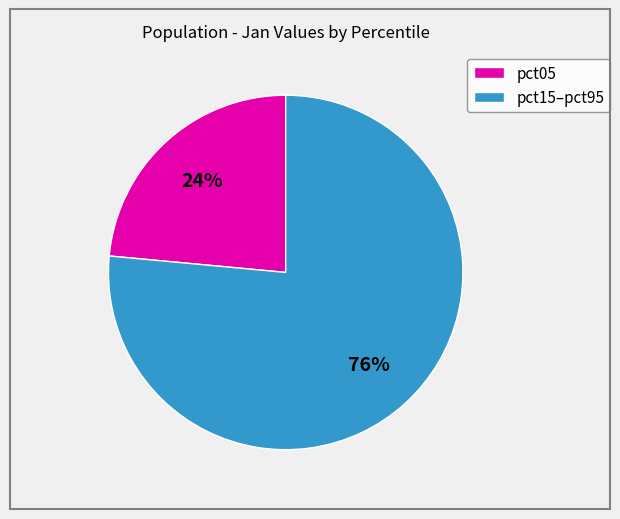

Which has a higher value, pct15–pct95 or pct05?

pct15–pct95